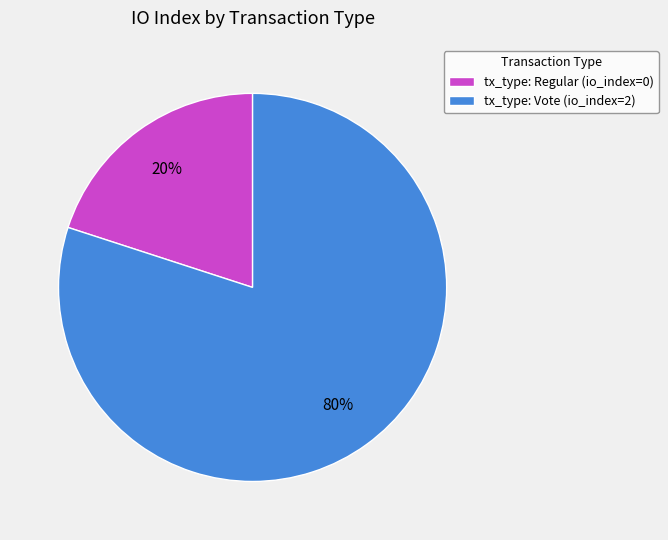

Between tx_type: Regular (io_index=0) and tx_type: Vote (io_index=2), which is larger?

tx_type: Vote (io_index=2)